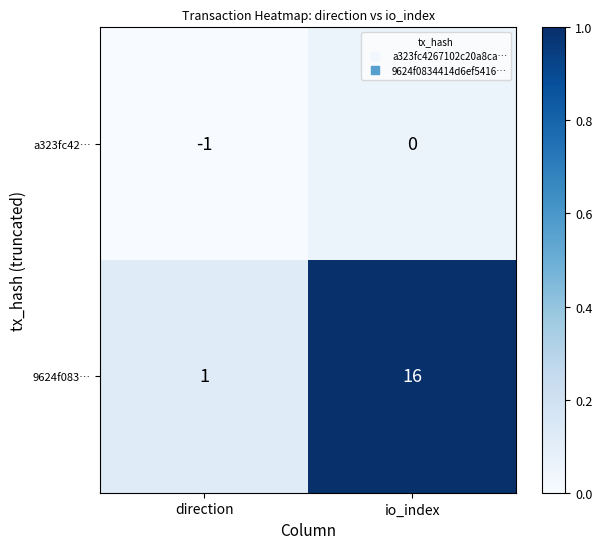

Rank the series at direction from lowest to highest value.

a323fc42…, 9624f083…